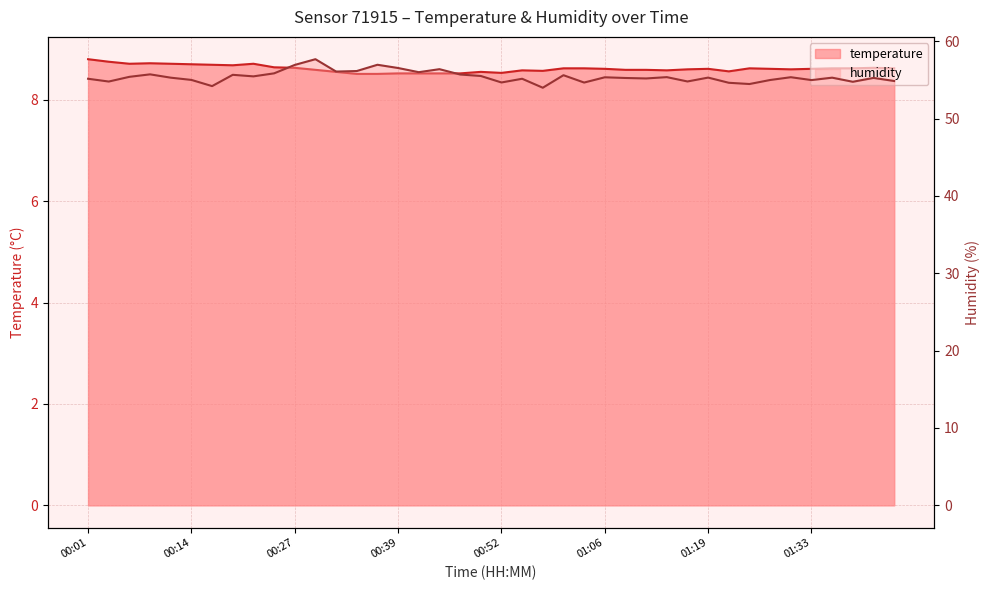

What is the sum of the temperature values at 00:01 and 01:33?

17.4